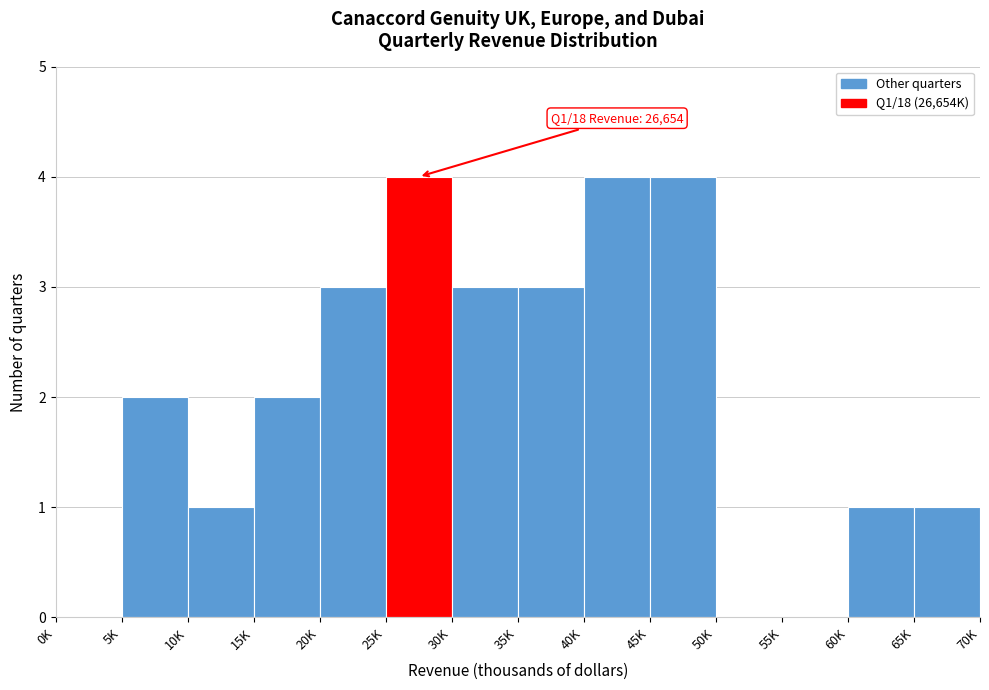

Reading right to left, list all the values displayed in this chart.

65K=1	60K=1	55K=0	50K=0	45K=4	40K=4	35K=3	30K=3	25K=4	20K=3	15K=2	10K=1	5K=2	0K=0